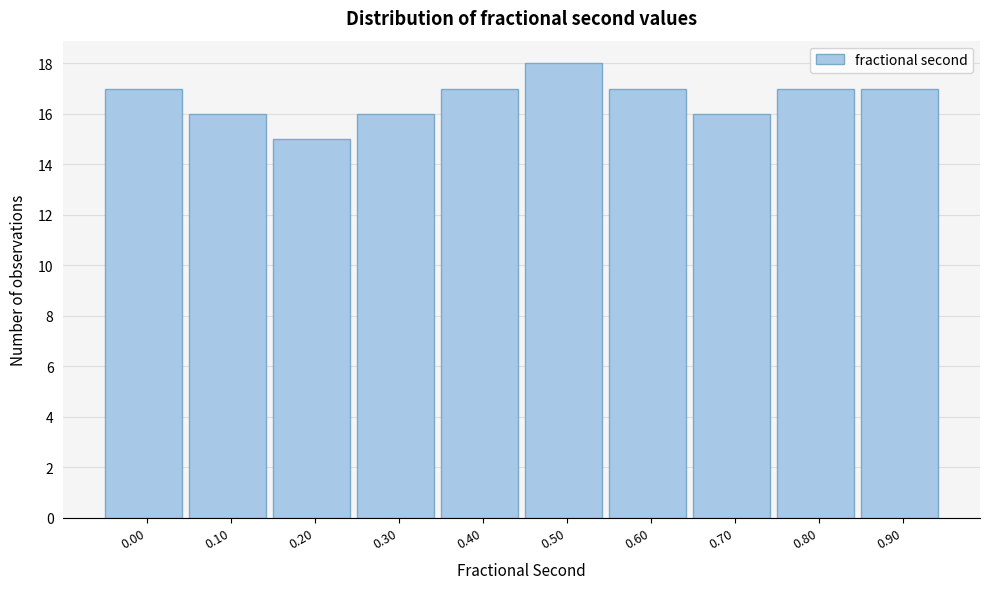

Reading left to right, transcribe all the data shown in this chart.

17	16	15	16	17	18	17	16	17	17